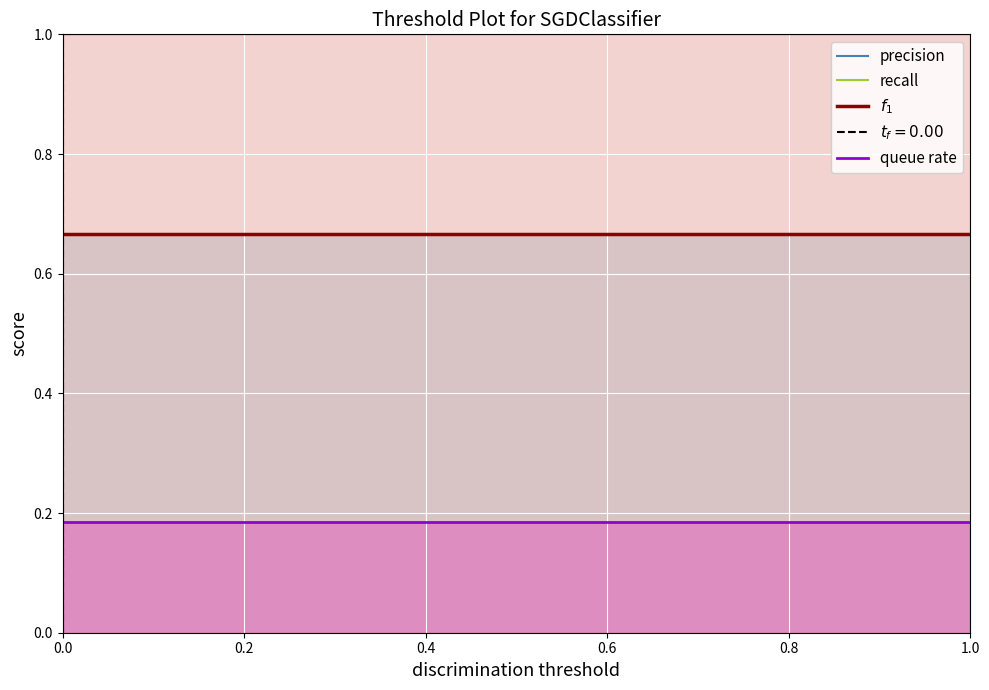

Which series has the widest spread of values?

precision